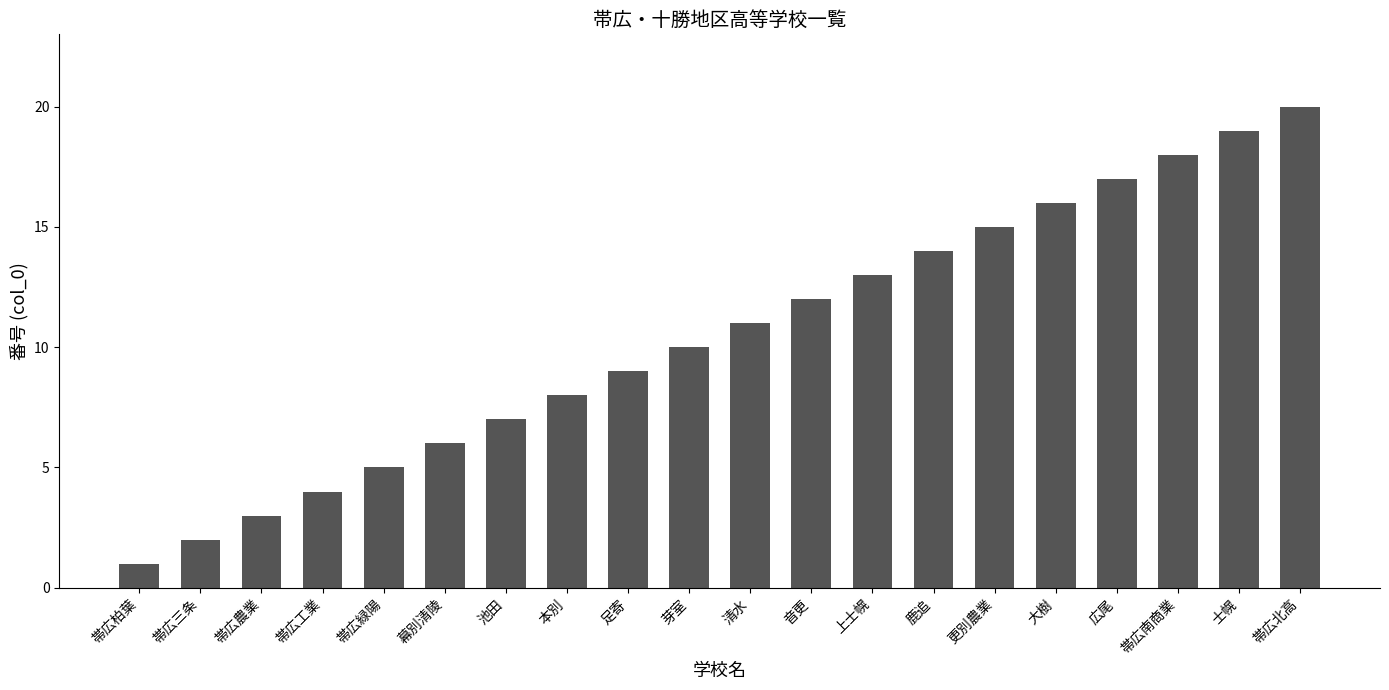

Between 帯広工業 and 士幌, which is larger?

士幌